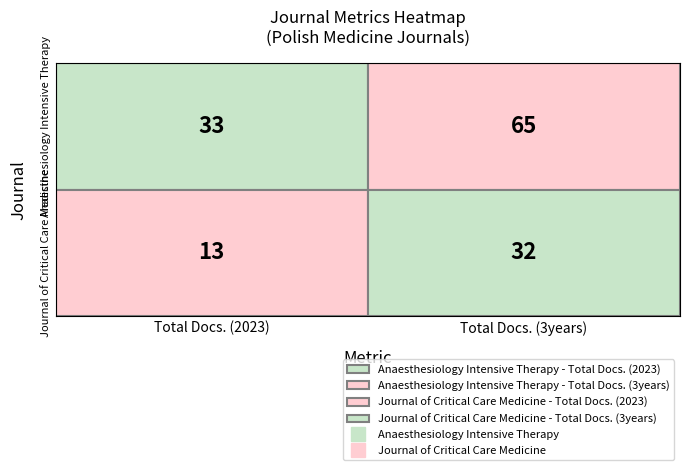

What is the average value of the Anaesthesiology Intensive Therapy series?

49